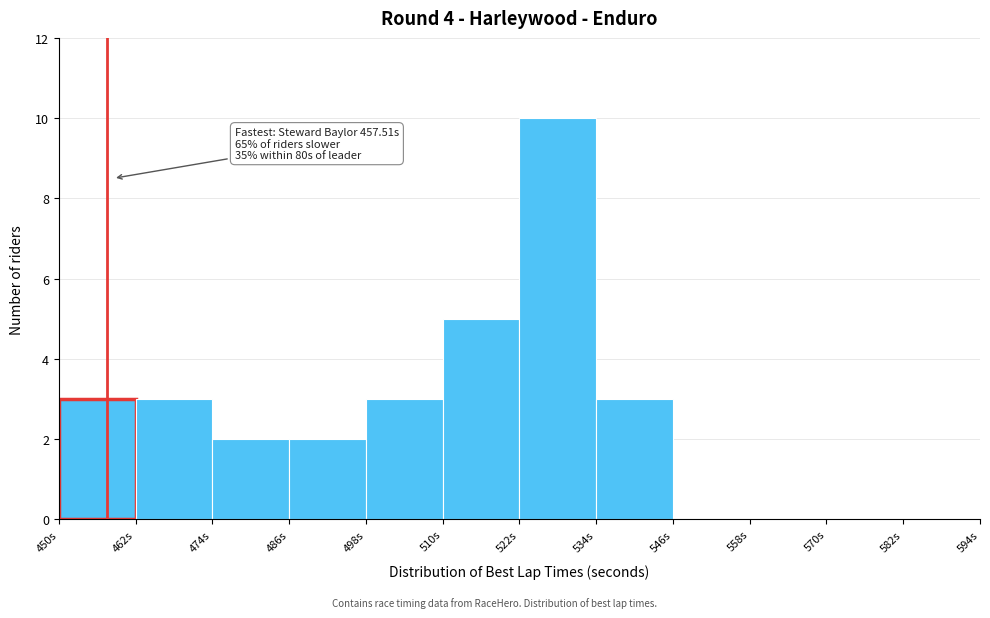

Which range on the x-axis has the tallest bar?

522 to 534